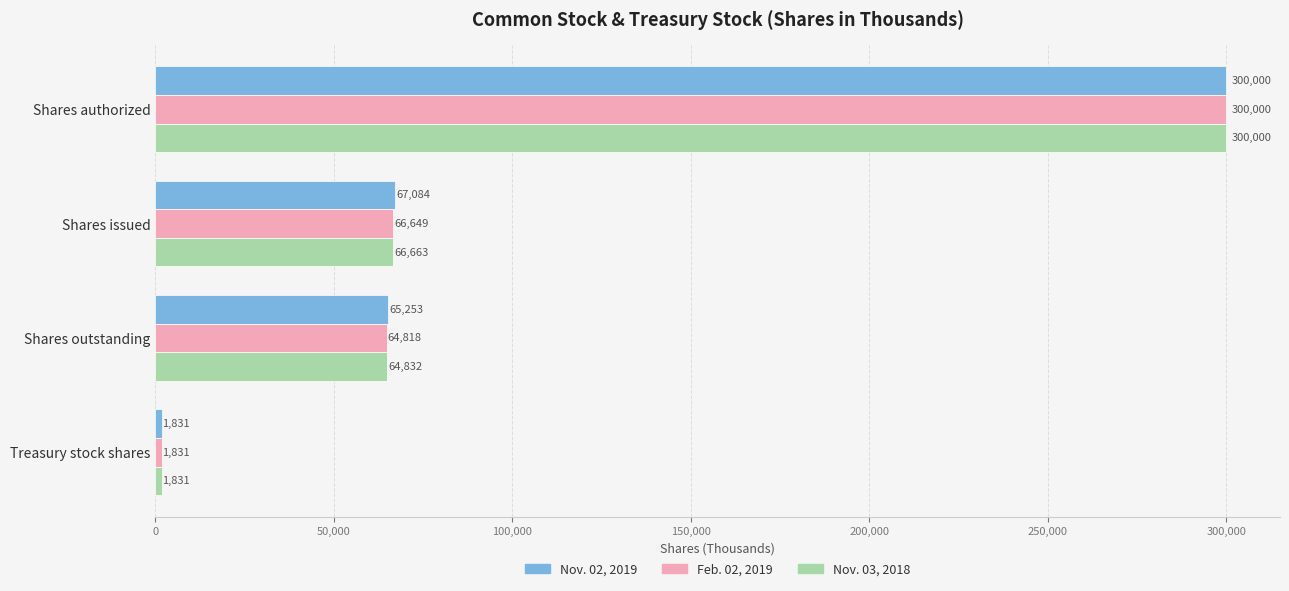

What is the maximum value shown in the chart?

300000